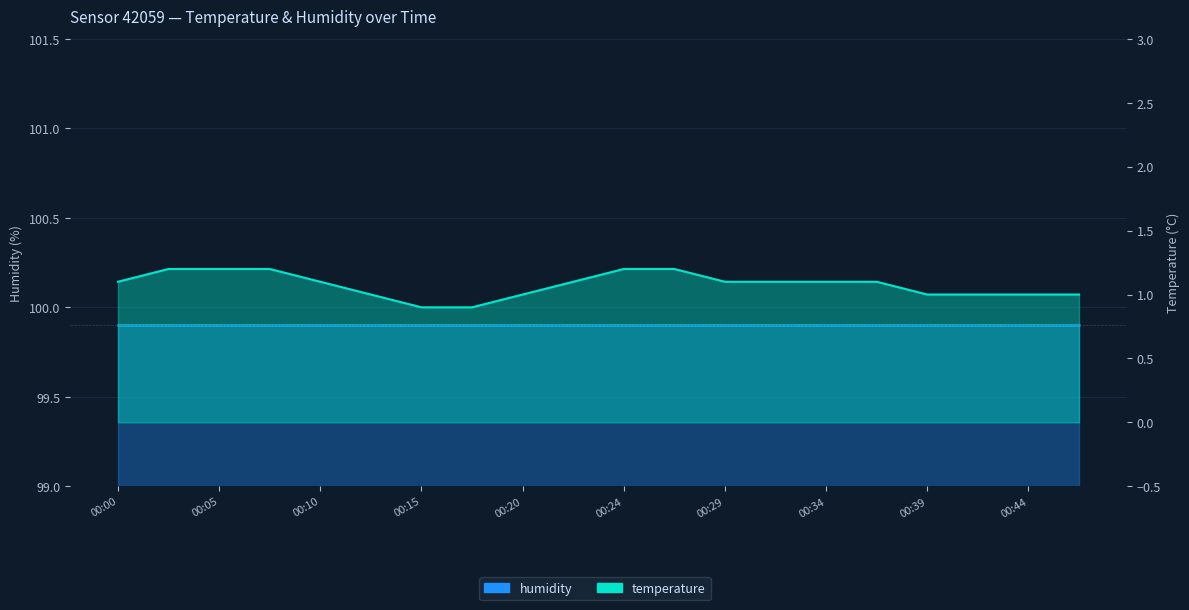

What is the sum of the values at 00:37 and 00:34?

2.2